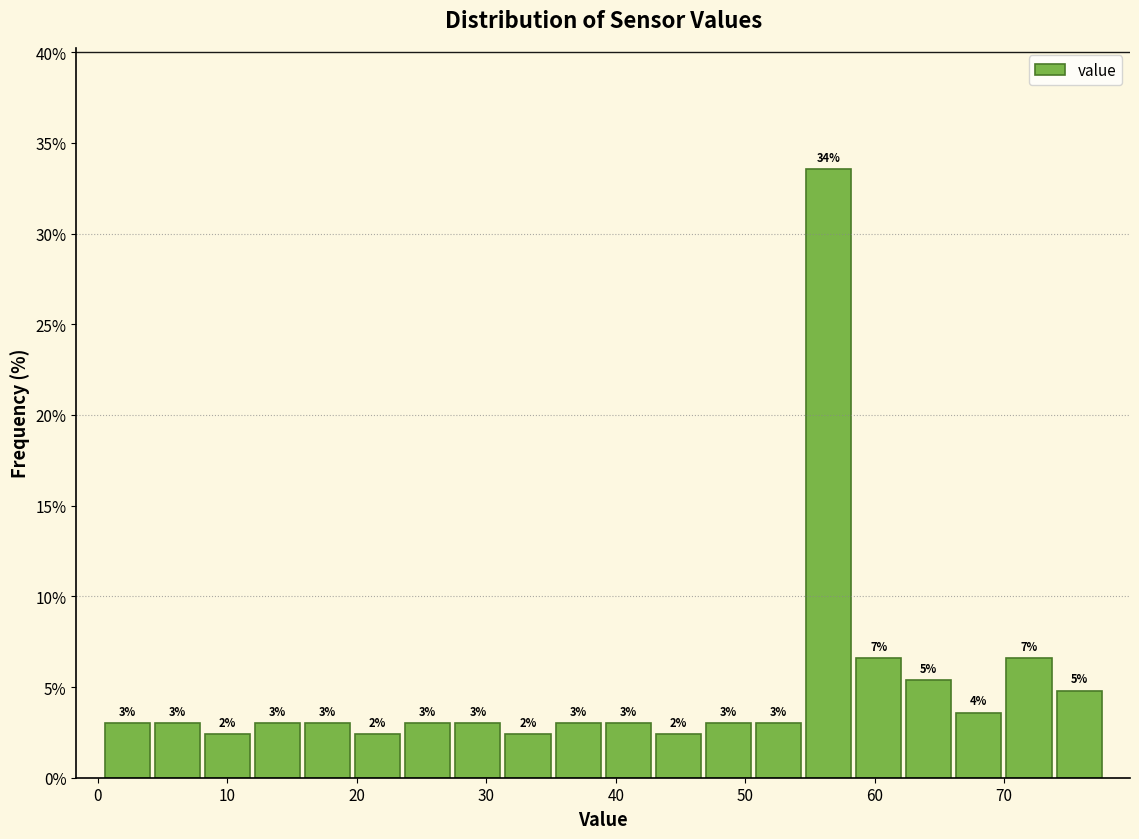

Around what value on the x-axis is the tallest bar? Give the approximate position of its centre, as read against the axis.

56